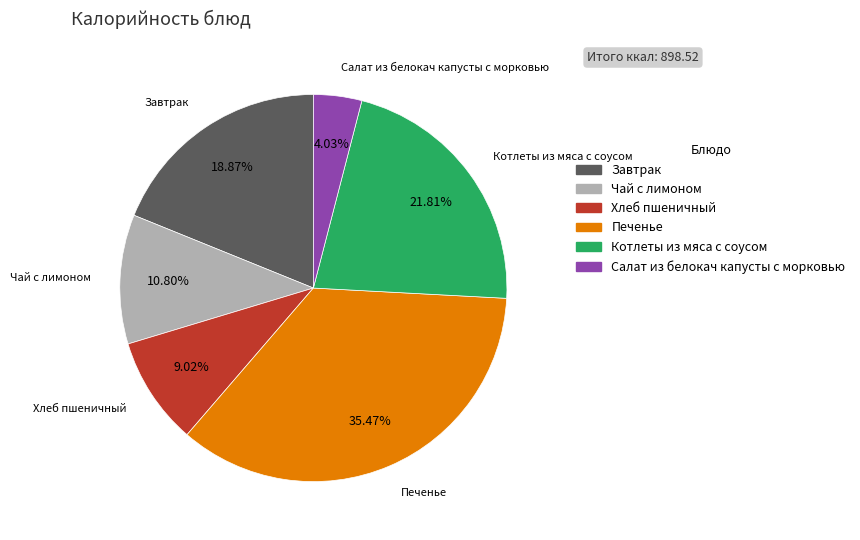

Is there a majority slice in this chart?

No